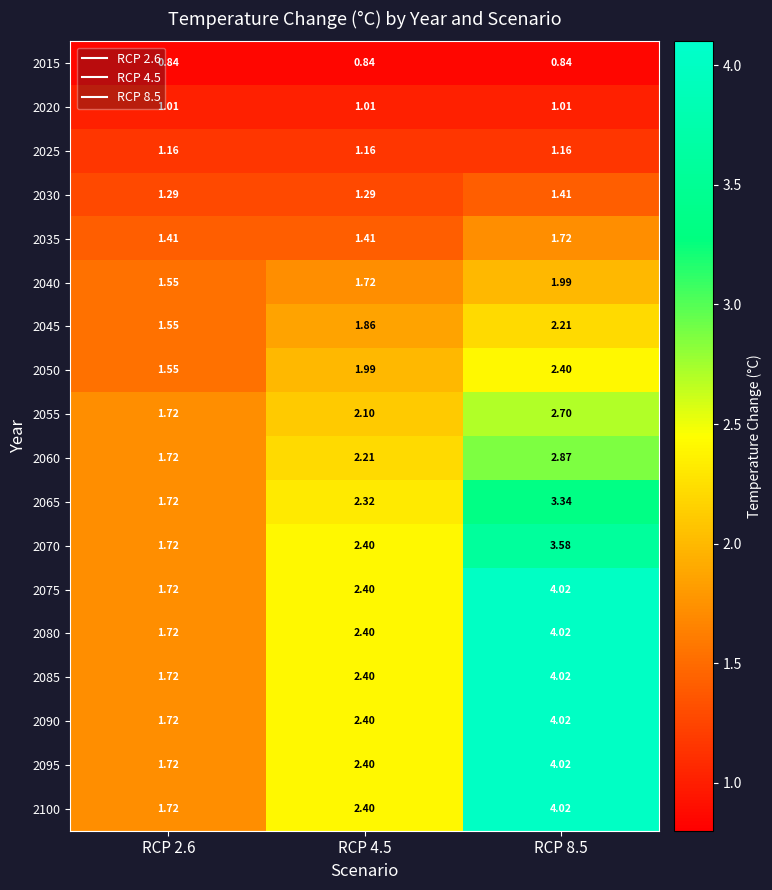

Reading left to right, extract all data points from this chart.

2015: RCP 2.6=0.8	RCP 4.5=0.8	RCP 8.5=0.8
2020: RCP 2.6=1.0	RCP 4.5=1.0	RCP 8.5=1.0
2025: RCP 2.6=1.2	RCP 4.5=1.2	RCP 8.5=1.2
2030: RCP 2.6=1.3	RCP 4.5=1.3	RCP 8.5=1.4
2035: RCP 2.6=1.4	RCP 4.5=1.4	RCP 8.5=1.7
2040: RCP 2.6=1.6	RCP 4.5=1.7	RCP 8.5=2.0
2045: RCP 2.6=1.6	RCP 4.5=1.9	RCP 8.5=2.2
2050: RCP 2.6=1.6	RCP 4.5=2.0	RCP 8.5=2.4
2055: RCP 2.6=1.7	RCP 4.5=2.1	RCP 8.5=2.7
2060: RCP 2.6=1.7	RCP 4.5=2.2	RCP 8.5=2.9
2065: RCP 2.6=1.7	RCP 4.5=2.3	RCP 8.5=3.3
2070: RCP 2.6=1.7	RCP 4.5=2.4	RCP 8.5=3.6
2075: RCP 2.6=1.7	RCP 4.5=2.4	RCP 8.5=4.0
2080: RCP 2.6=1.7	RCP 4.5=2.4	RCP 8.5=4.0
2085: RCP 2.6=1.7	RCP 4.5=2.4	RCP 8.5=4.0
2090: RCP 2.6=1.7	RCP 4.5=2.4	RCP 8.5=4.0
2095: RCP 2.6=1.7	RCP 4.5=2.4	RCP 8.5=4.0
2100: RCP 2.6=1.7	RCP 4.5=2.4	RCP 8.5=4.0